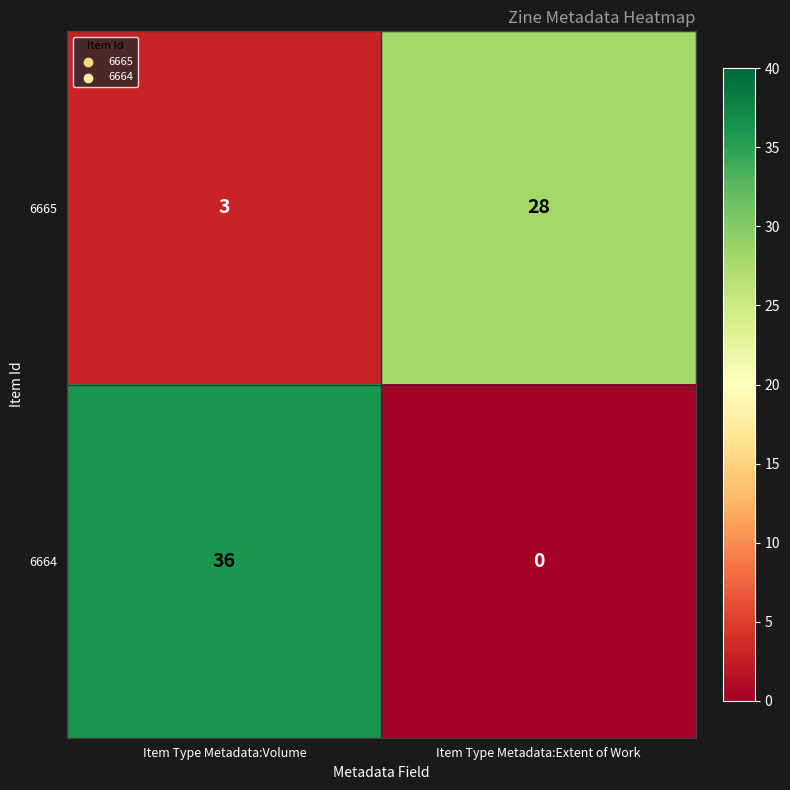

At which category is the sum across all series the highest?

Item Type Metadata:Volume